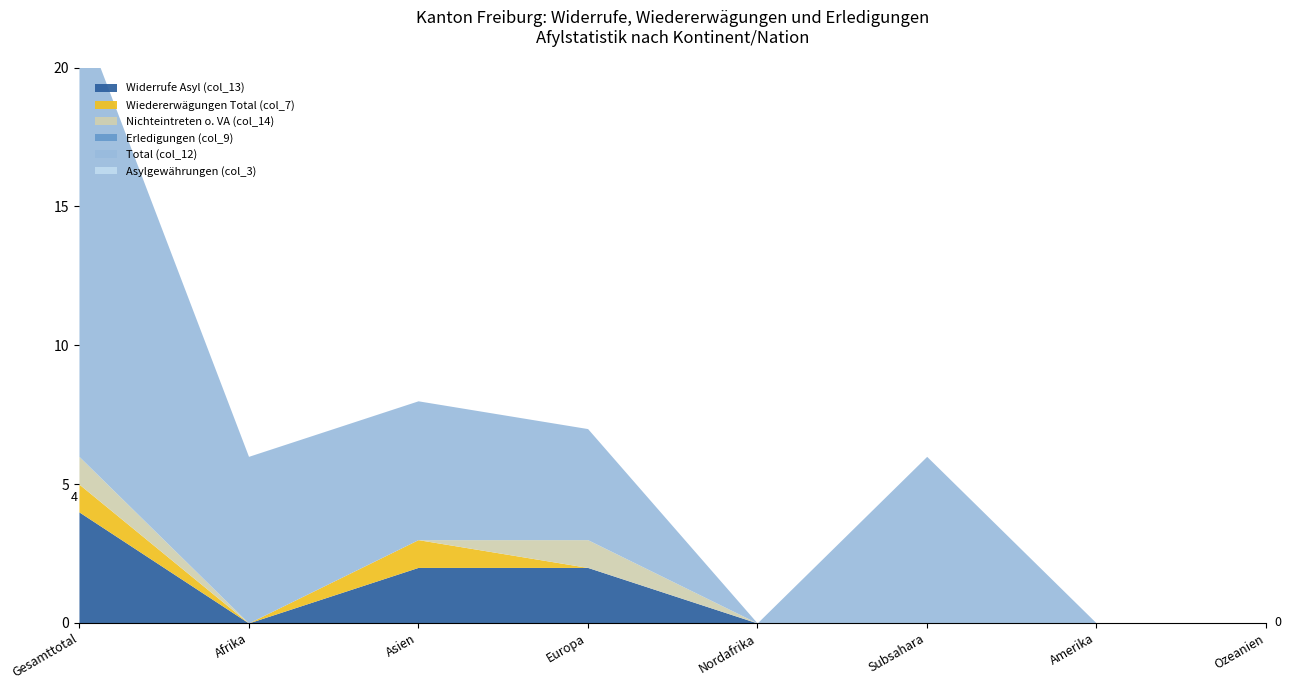

Is it true that Nichteintreten o. VA (col_14) equals 1 at Subsahara?

False